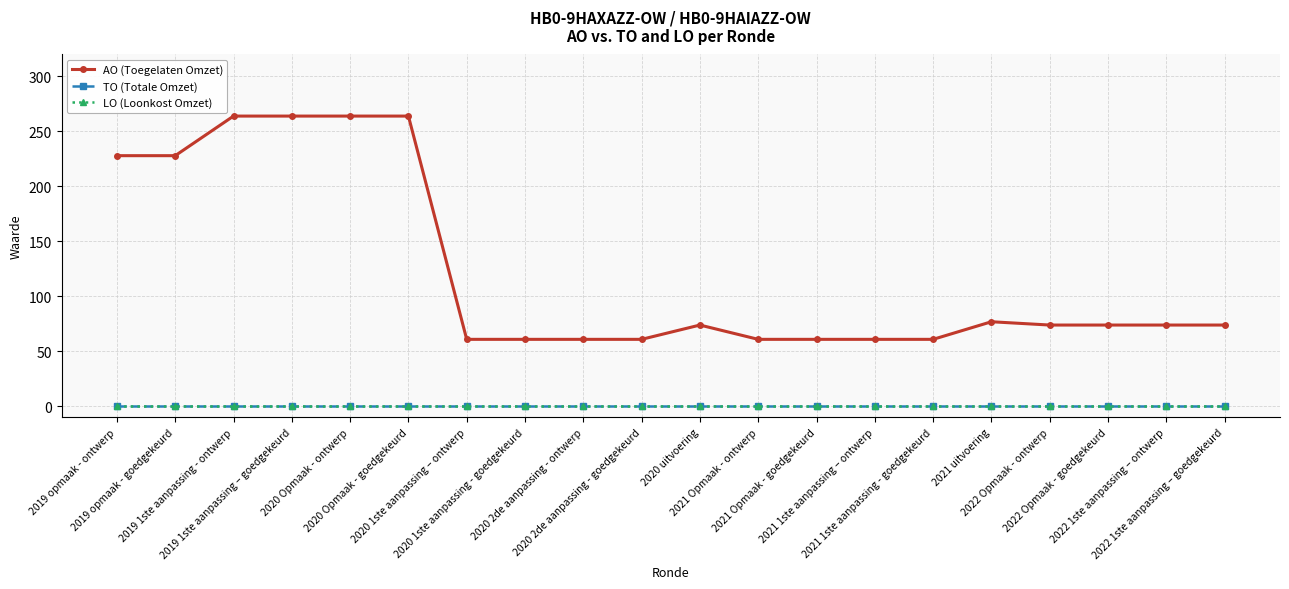

Reading left to right, list all the values displayed in this chart.

AO (Toegelaten Omzet): 2019 opmaak - ontwerp=228	2019 opmaak - goedgekeurd=228	2019 1ste aanpassing - ontwerp=264	2019 1ste aanpassing – goedgekeurd=264	2020 Opmaak - ontwerp=264	2020 Opmaak - goedgekeurd=264	2020 1ste aanpassing – ontwerp=61	2020 1ste aanpassing - goedgekeurd=61	2020 2de aanpassing - ontwerp=61	2020 2de aanpassing - goedgekeurd=61	2020 uitvoering=74	2021 Opmaak - ontwerp=61	2021 Opmaak - goedgekeurd=61	2021 1ste aanpassing – ontwerp=61	2021 1ste aanpassing - goedgekeurd=61	2021 uitvoering=77	2022 Opmaak - ontwerp=74	2022 Opmaak - goedgekeurd=74	2022 1ste aanpassing – ontwerp=74	2022 1ste aanpassing – goedgekeurd=74
TO (Totale Omzet): 2019 opmaak - ontwerp=0	2019 opmaak - goedgekeurd=0	2019 1ste aanpassing - ontwerp=0	2019 1ste aanpassing – goedgekeurd=0	2020 Opmaak - ontwerp=0	2020 Opmaak - goedgekeurd=0	2020 1ste aanpassing – ontwerp=0	2020 1ste aanpassing - goedgekeurd=0	2020 2de aanpassing - ontwerp=0	2020 2de aanpassing - goedgekeurd=0	2020 uitvoering=0	2021 Opmaak - ontwerp=0	2021 Opmaak - goedgekeurd=0	2021 1ste aanpassing – ontwerp=0	2021 1ste aanpassing - goedgekeurd=0	2021 uitvoering=0	2022 Opmaak - ontwerp=0	2022 Opmaak - goedgekeurd=0	2022 1ste aanpassing – ontwerp=0	2022 1ste aanpassing – goedgekeurd=0
LO (Loonkost Omzet): 2019 opmaak - ontwerp=0	2019 opmaak - goedgekeurd=0	2019 1ste aanpassing - ontwerp=0	2019 1ste aanpassing – goedgekeurd=0	2020 Opmaak - ontwerp=0	2020 Opmaak - goedgekeurd=0	2020 1ste aanpassing – ontwerp=0	2020 1ste aanpassing - goedgekeurd=0	2020 2de aanpassing - ontwerp=0	2020 2de aanpassing - goedgekeurd=0	2020 uitvoering=0	2021 Opmaak - ontwerp=0	2021 Opmaak - goedgekeurd=0	2021 1ste aanpassing – ontwerp=0	2021 1ste aanpassing - goedgekeurd=0	2021 uitvoering=0	2022 Opmaak - ontwerp=0	2022 Opmaak - goedgekeurd=0	2022 1ste aanpassing – ontwerp=0	2022 1ste aanpassing – goedgekeurd=0